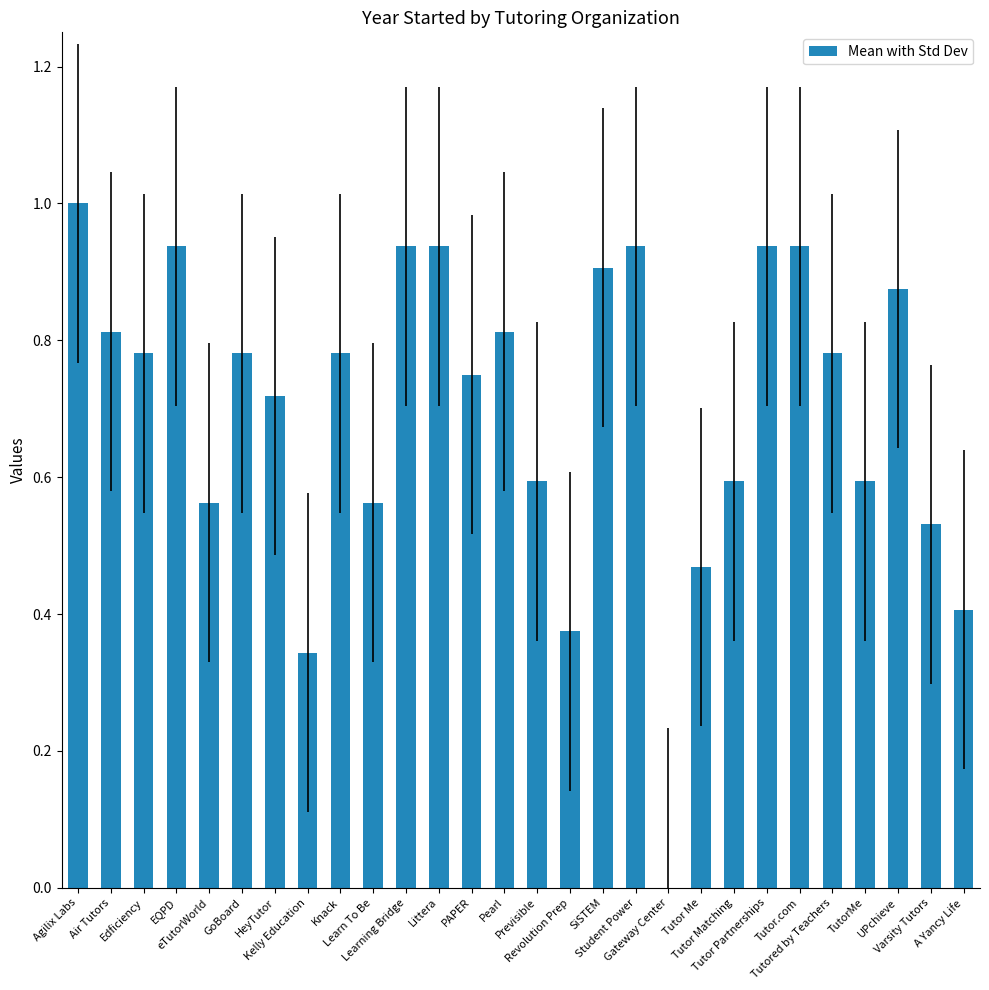

What is the sum of all values?

19.7